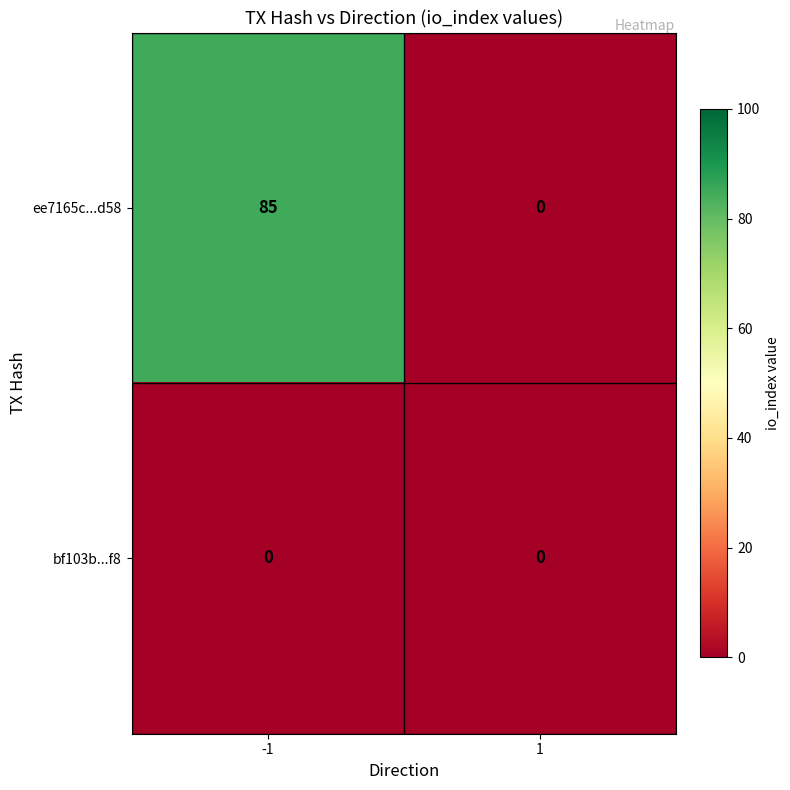

Rank the series by their maximum value, from highest to lowest.

ee7165c...d58, bf103b...f8